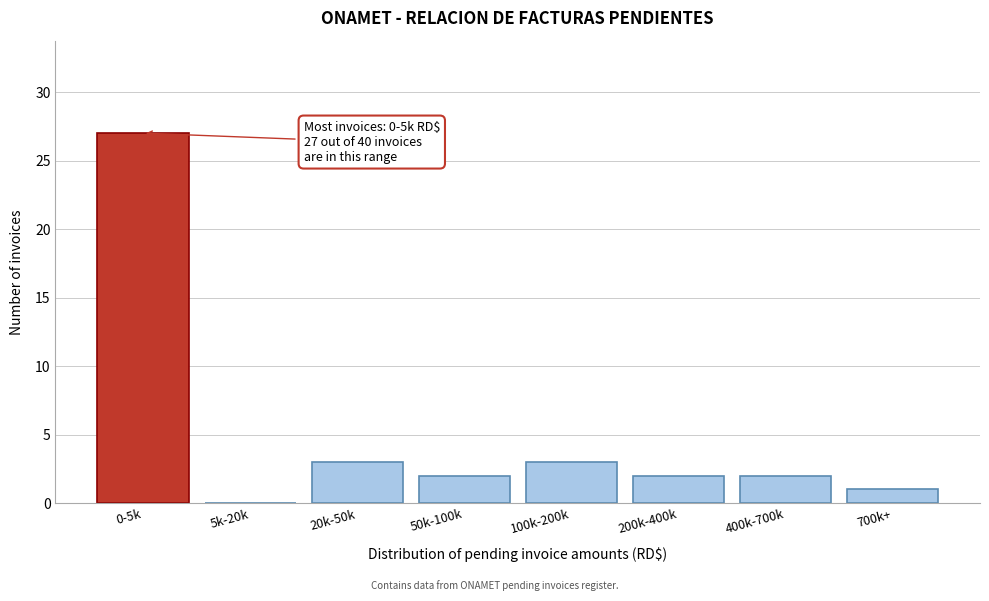

Reading left to right, transcribe all the data shown in this chart.

0-5k=27	5k-20k=0	20k-50k=3	50k-100k=2	100k-200k=3	200k-400k=2	400k-700k=2	700k+=1